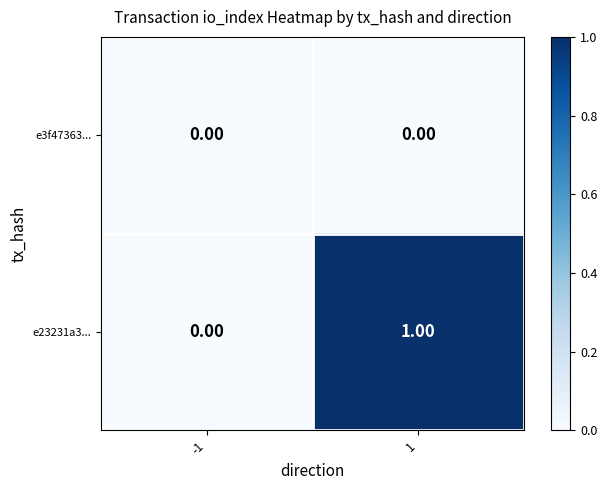

Which series has the widest spread of values?

e23231a3...